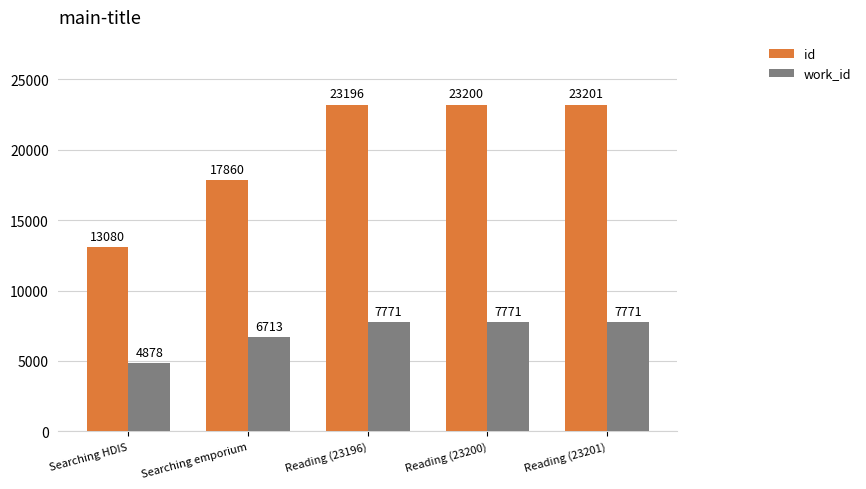

What is the maximum value shown in the chart?

23201